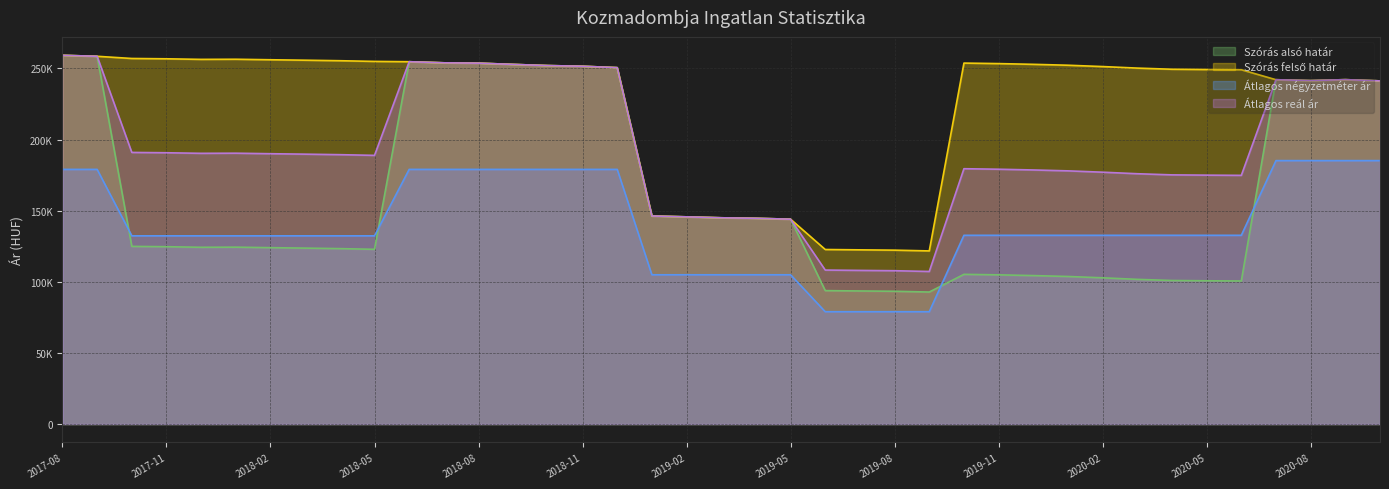

What are all the series names shown in the legend?

Szórás alsó határ, Szórás felső határ, Átlagos négyzetméter ár, Átlagos reál ár